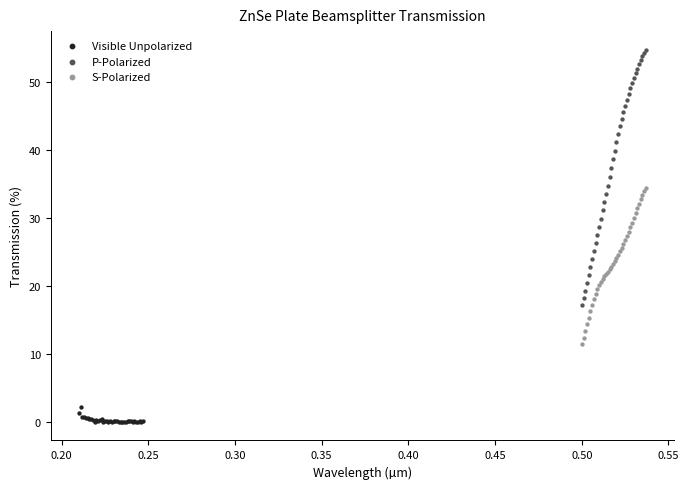

Which series reaches the minimum Y coordinate?

Visible Unpolarized